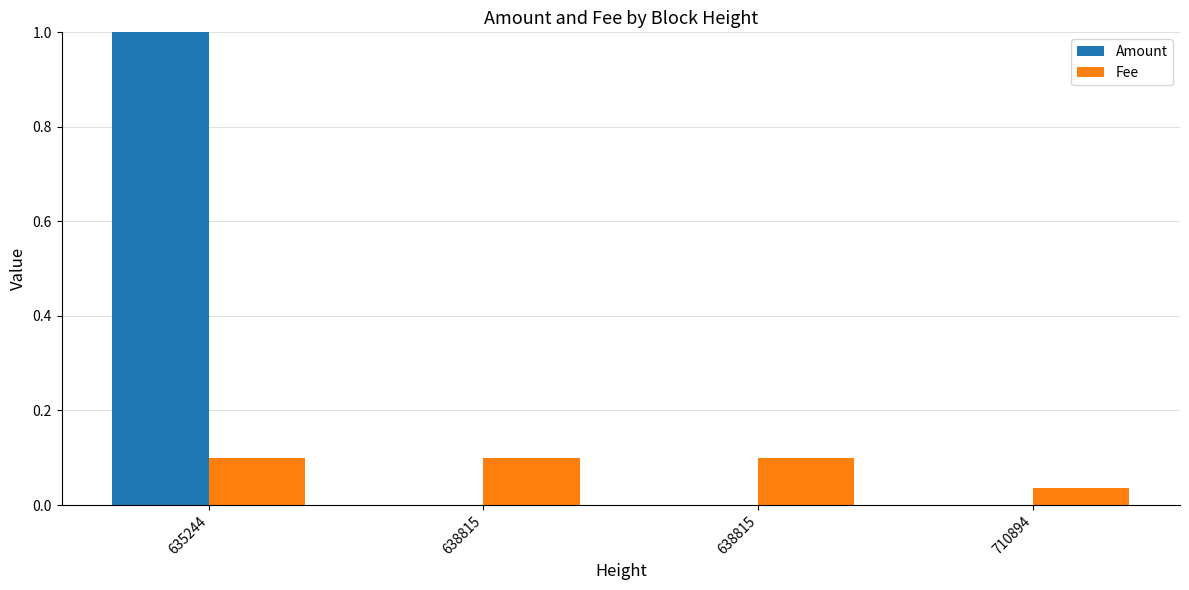

Rank the series by their average value, from lowest to highest.

Fee, Amount